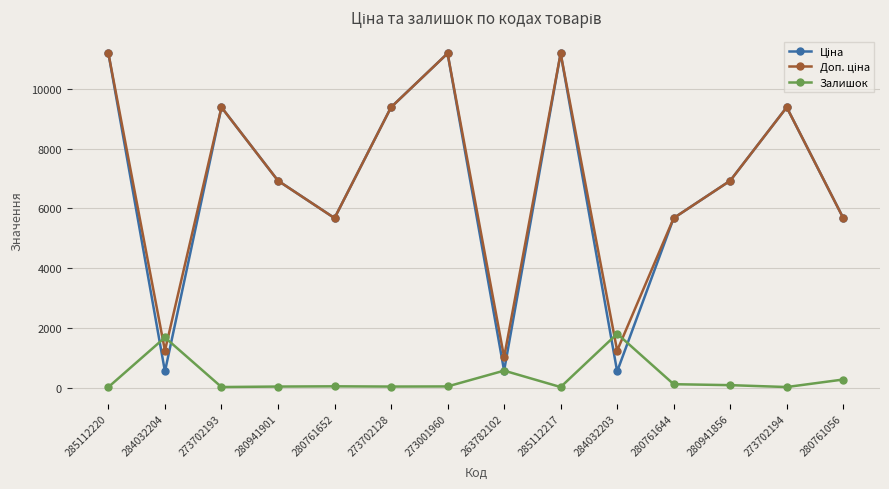

The value of Залишок at 284032204 is 1677.0. True or false?

True